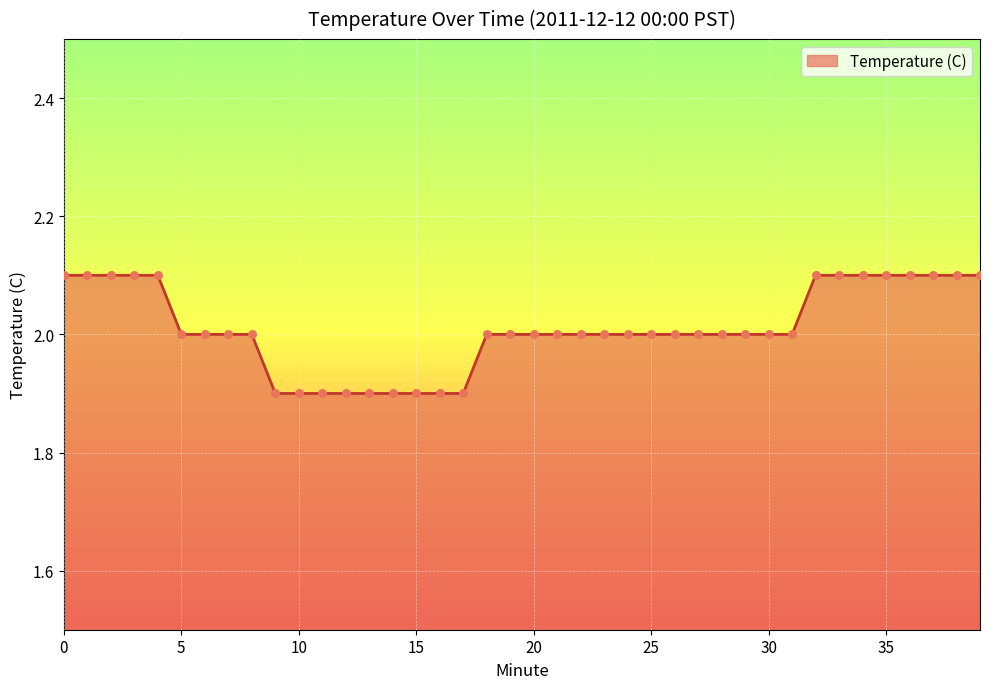

What is the greatest value displayed?

2.1